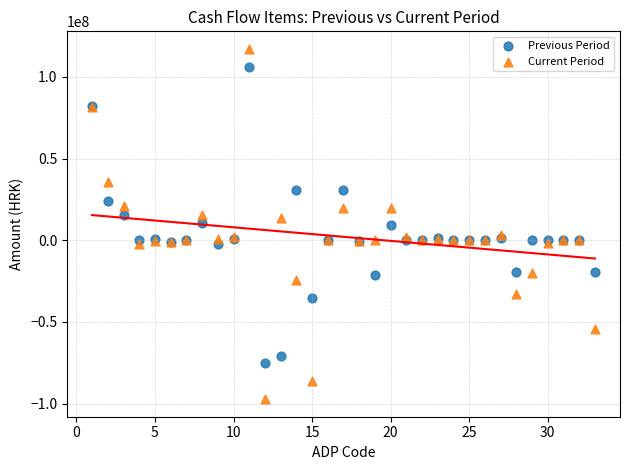

What are all the series names shown in the legend?

Previous Period, Current Period